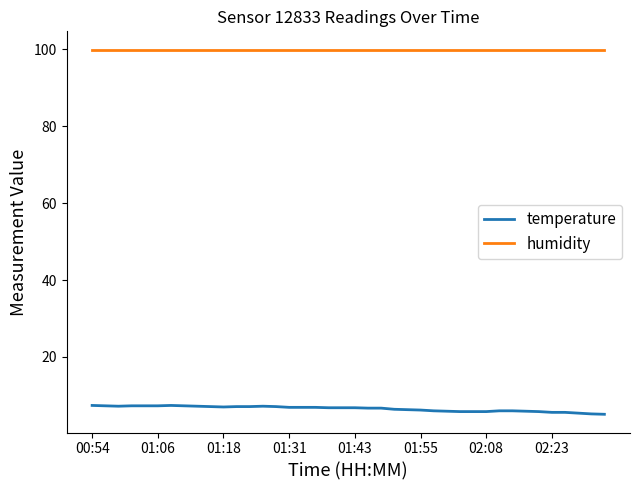

What is the maximum value shown in the chart?

99.9